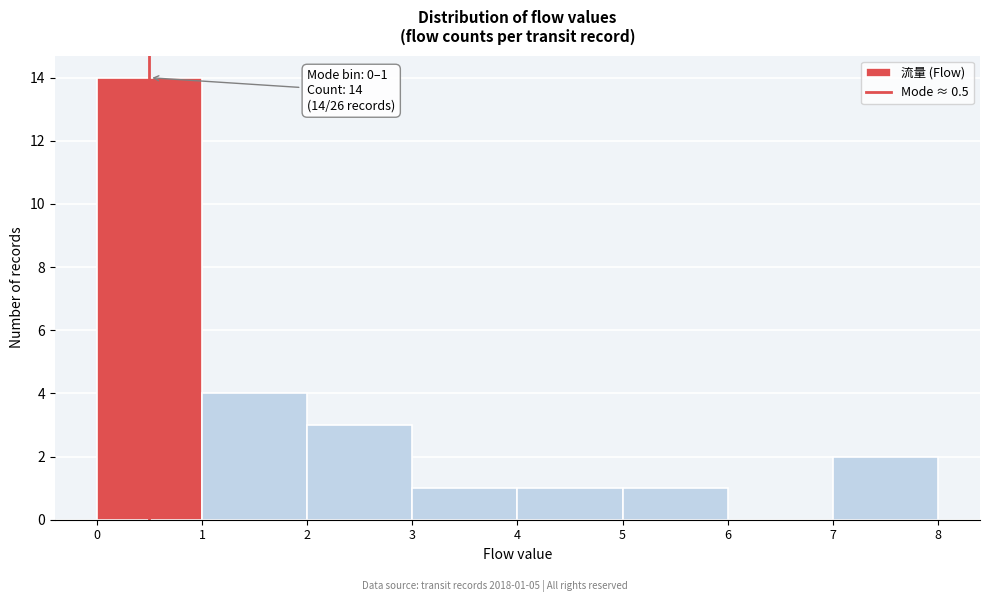

Which range on the x-axis has the tallest bar?

0 to 1